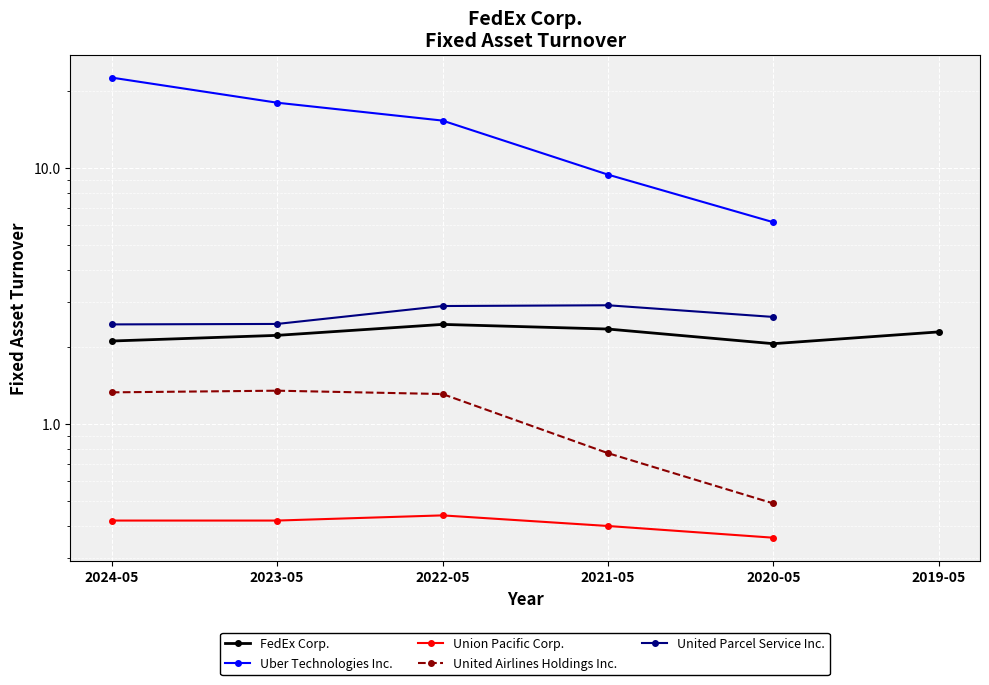

Is the value of United Parcel Service Inc. at 2021-05 greater than the value of FedEx Corp. at 2022-05?

Yes